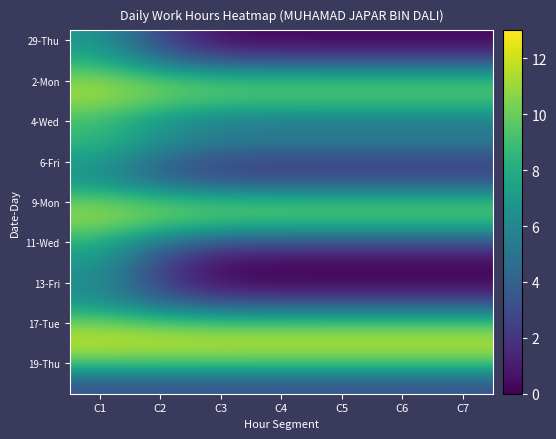

What is the total value across all series at C1?

152.9